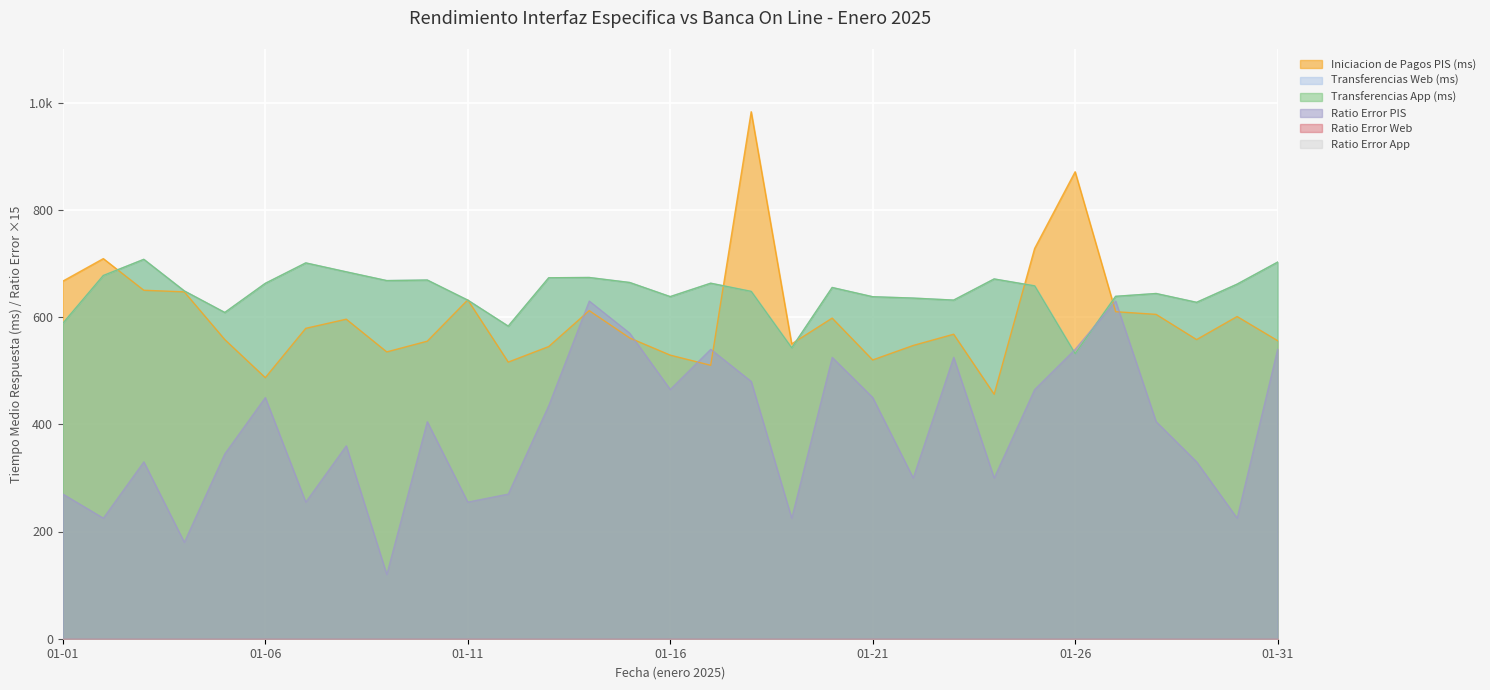

At which category does Transferencias Web (ms) reach its first local peak?

2025-01-03